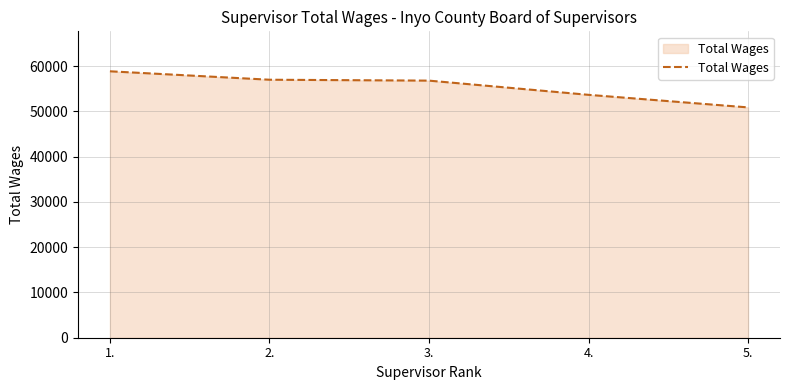

What is the sum of the values at 1. and 2.?

115907